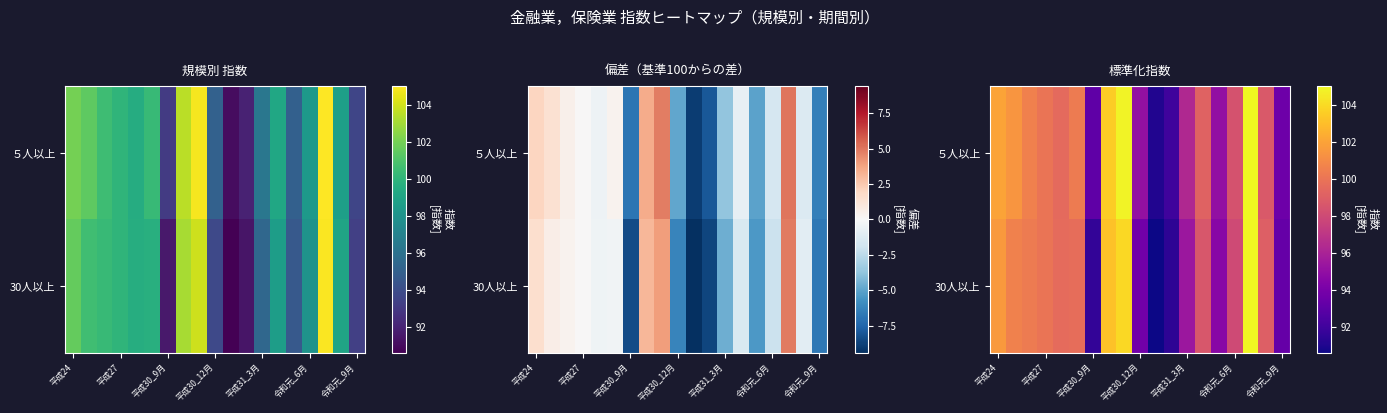

What is the total value across all series at 10?

181.7